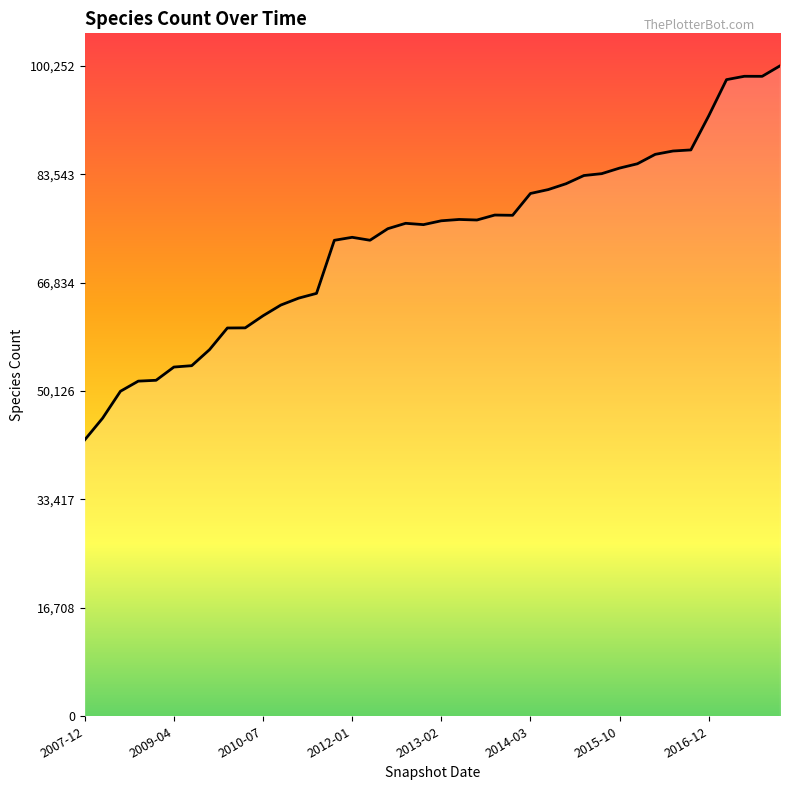

How many lines are shown in the chart?

1